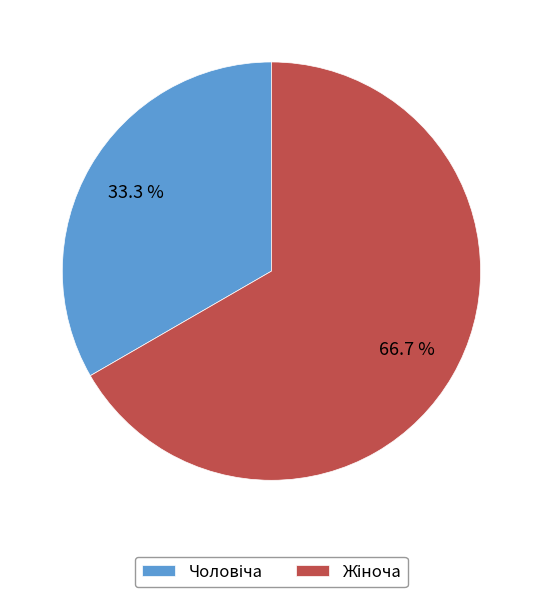

Does any single category account for the majority?

Yes